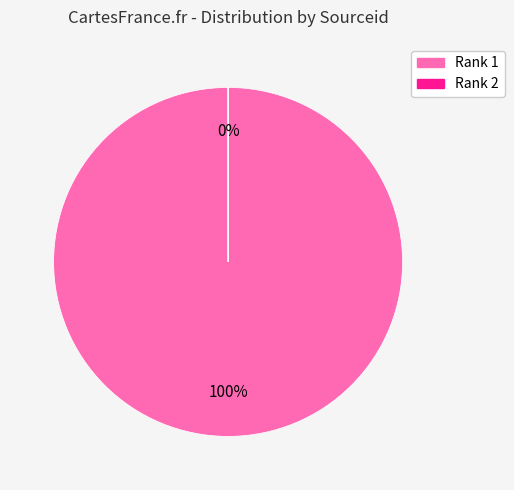

True or false: Rank 1 accounts for 99% of the total.

False